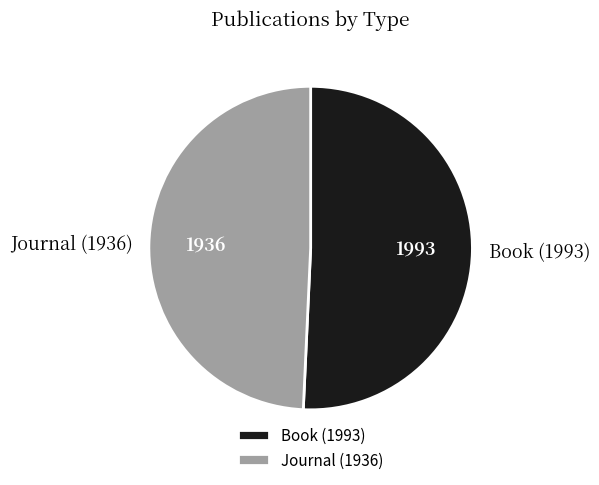

How many slices are in this pie chart?

2